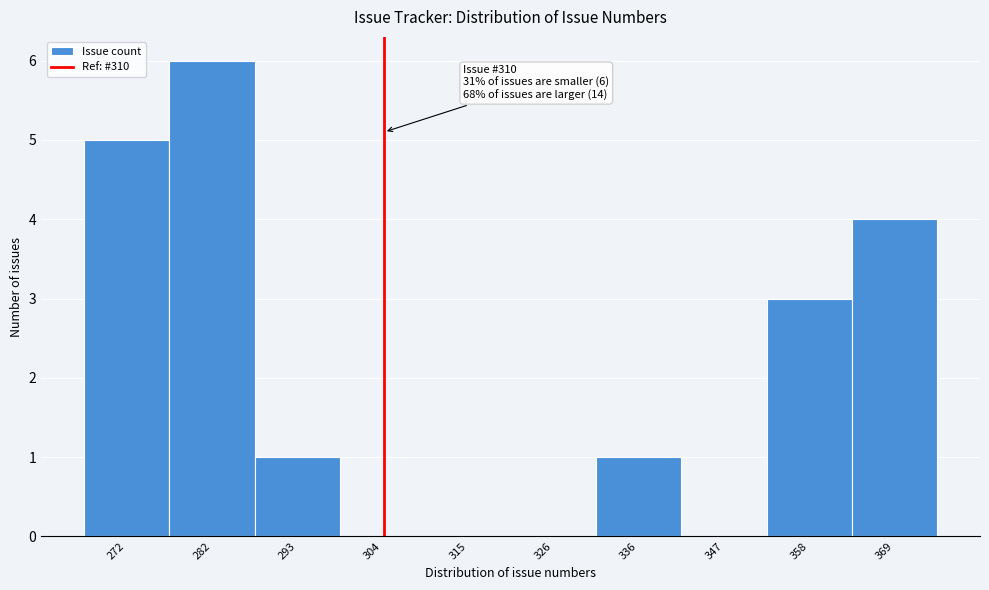

Reading left to right, list all the values displayed in this chart.

272=5	282=6	293=1	304=0	315=0	326=0	336=1	347=0	358=3	369=4